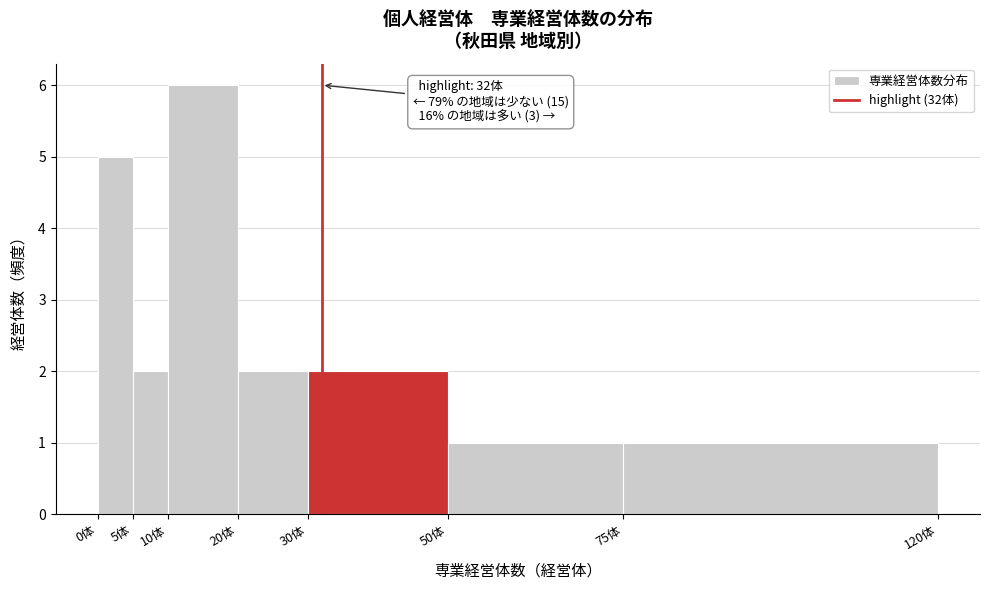

Which range on the x-axis has the tallest bar?

10 to 20